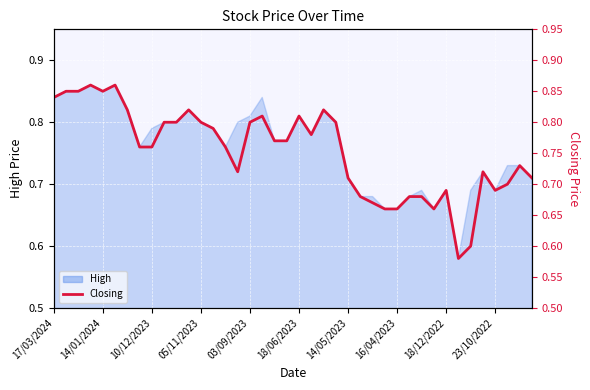

Count the number of categories in the chart.

40